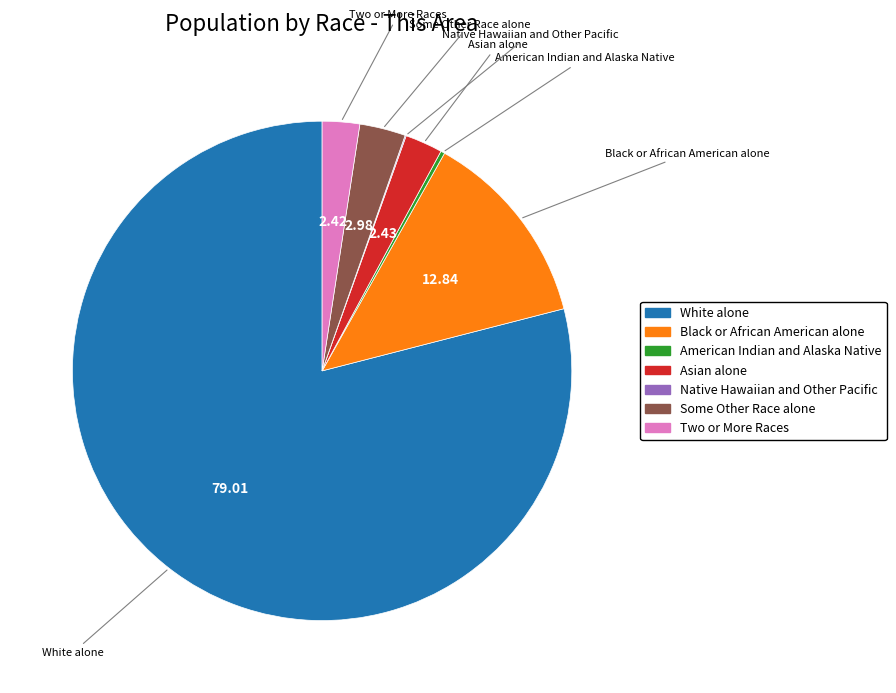

What is the majority slice?

White alone